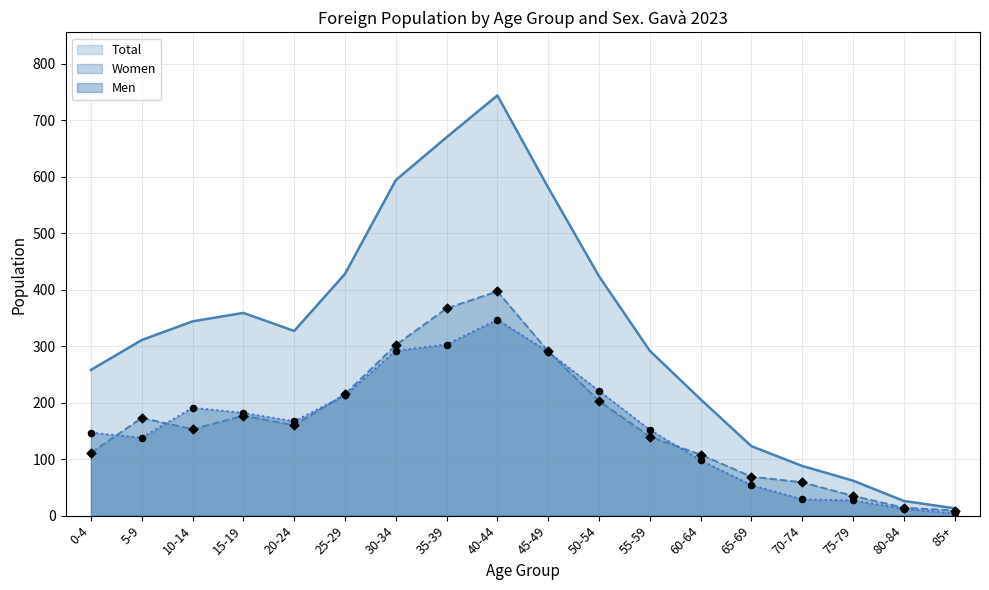

Which series reaches the maximum Y coordinate?

Total